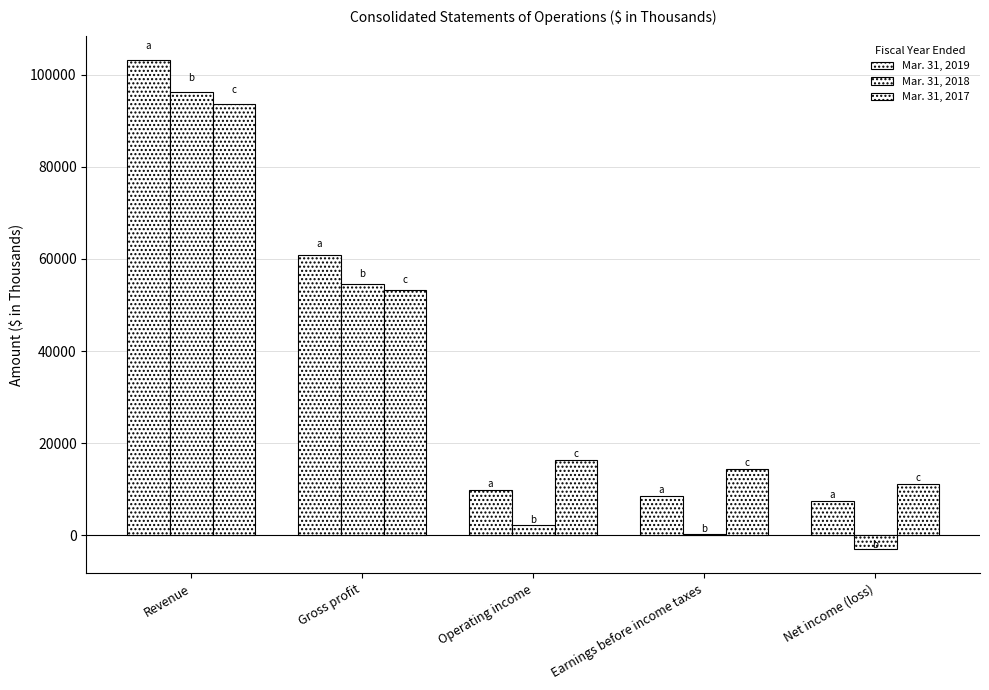

Rank the categories by Mar. 31, 2019 value from highest to lowest.

Revenue, Gross profit, Operating income, Earnings before income taxes, Net income (loss)